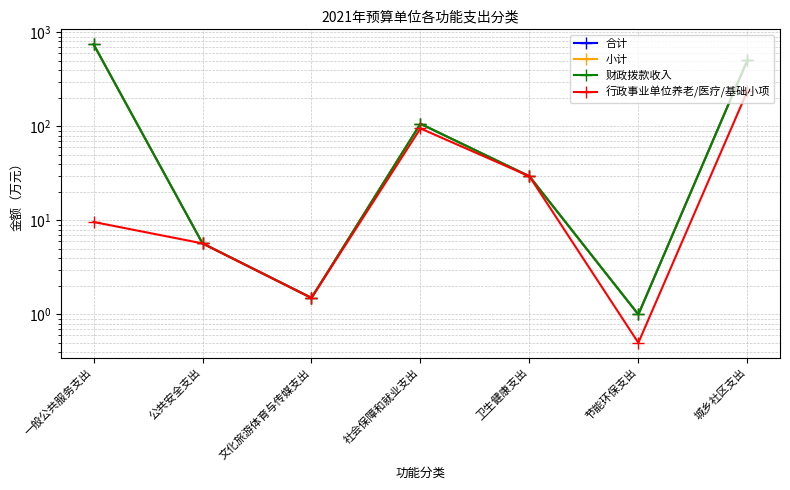

What is the difference between the second highest and minimum values in the 合计 series?

502.3